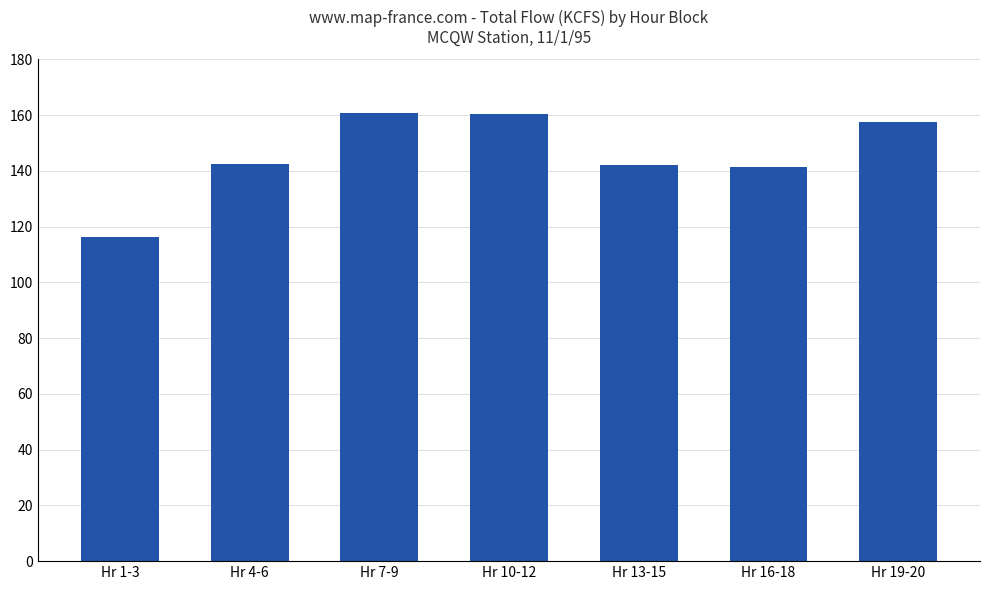

What is the average value?

145.9